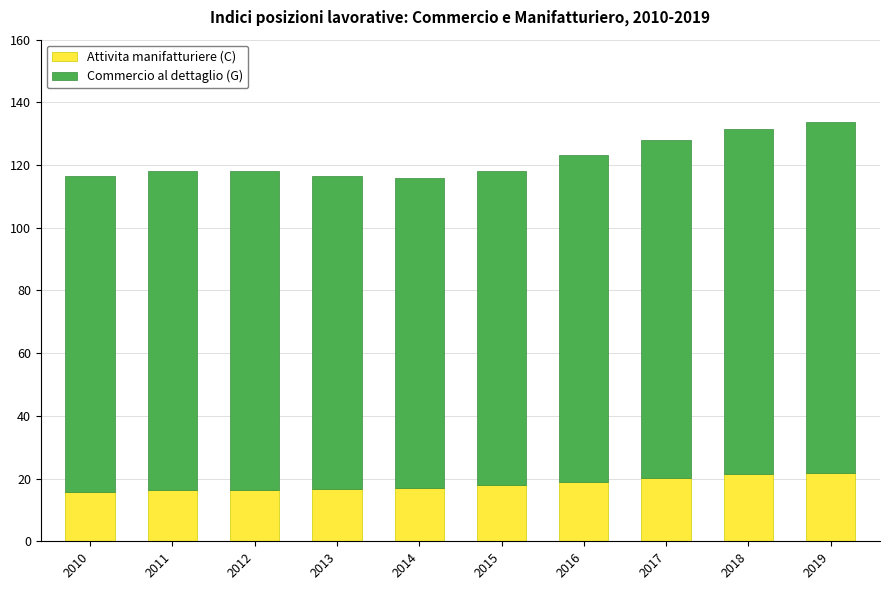

What is the highest value of the Attivita manifatturiere (C) series?

21.9